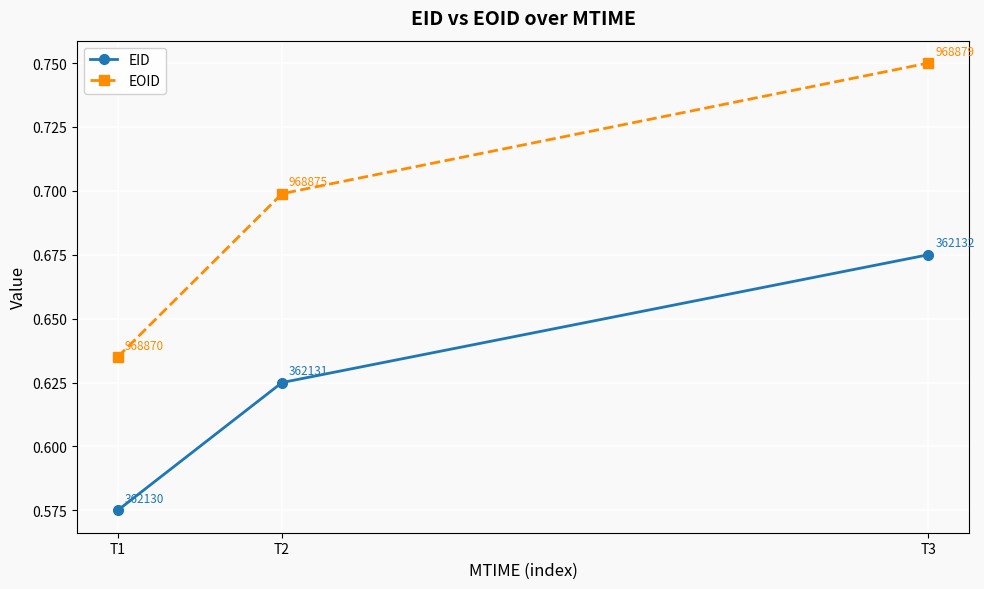

What is the spread (max minus min) of values at T3?

0.1